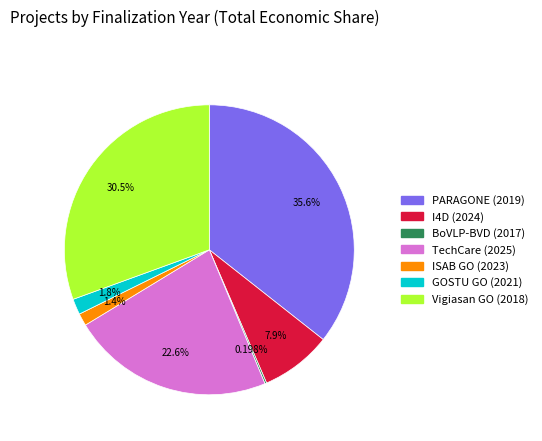

Approximately how many times larger is the value at ISAB GO (2023) compared to GOSTU GO (2021)?

0.8